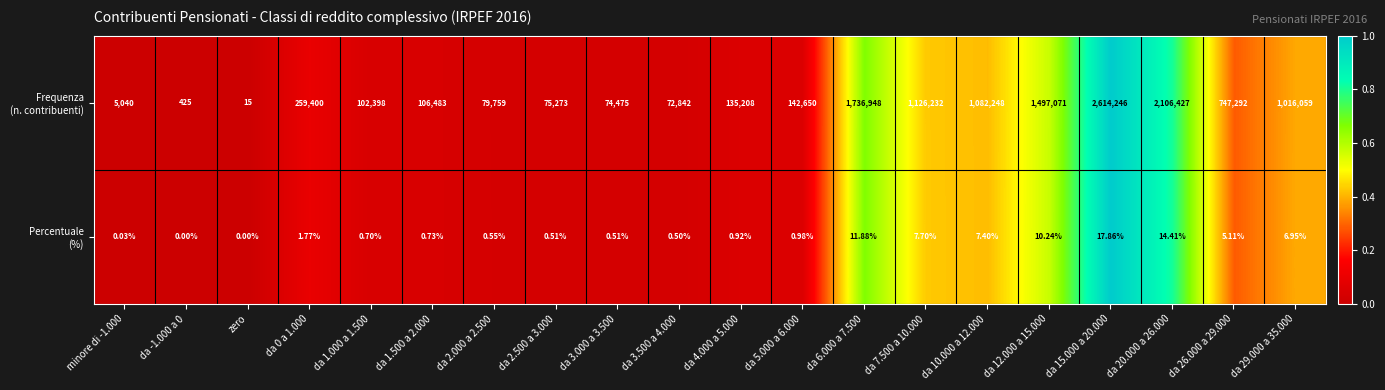

Which label corresponds to the largest value in the chart?

da 15.000 a 20.000